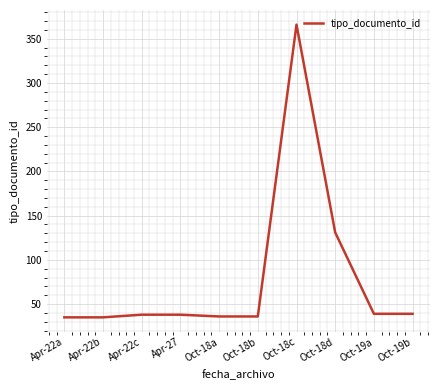

Where is the data nearest to the value 200?

Oct-18d